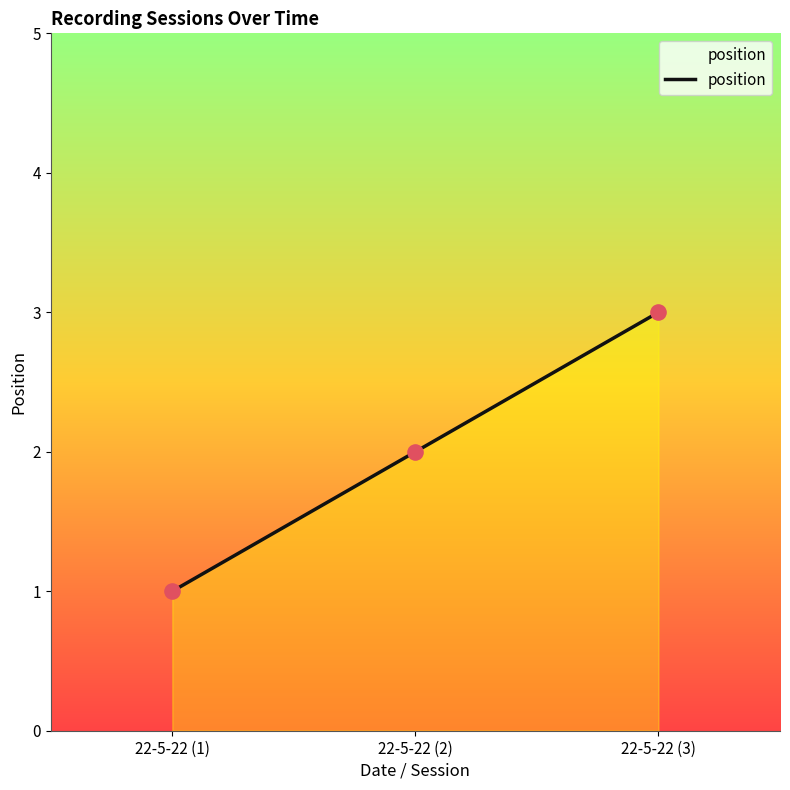

What is the change in value from 22-5-22 (2) to 22-5-22 (3)?

+1